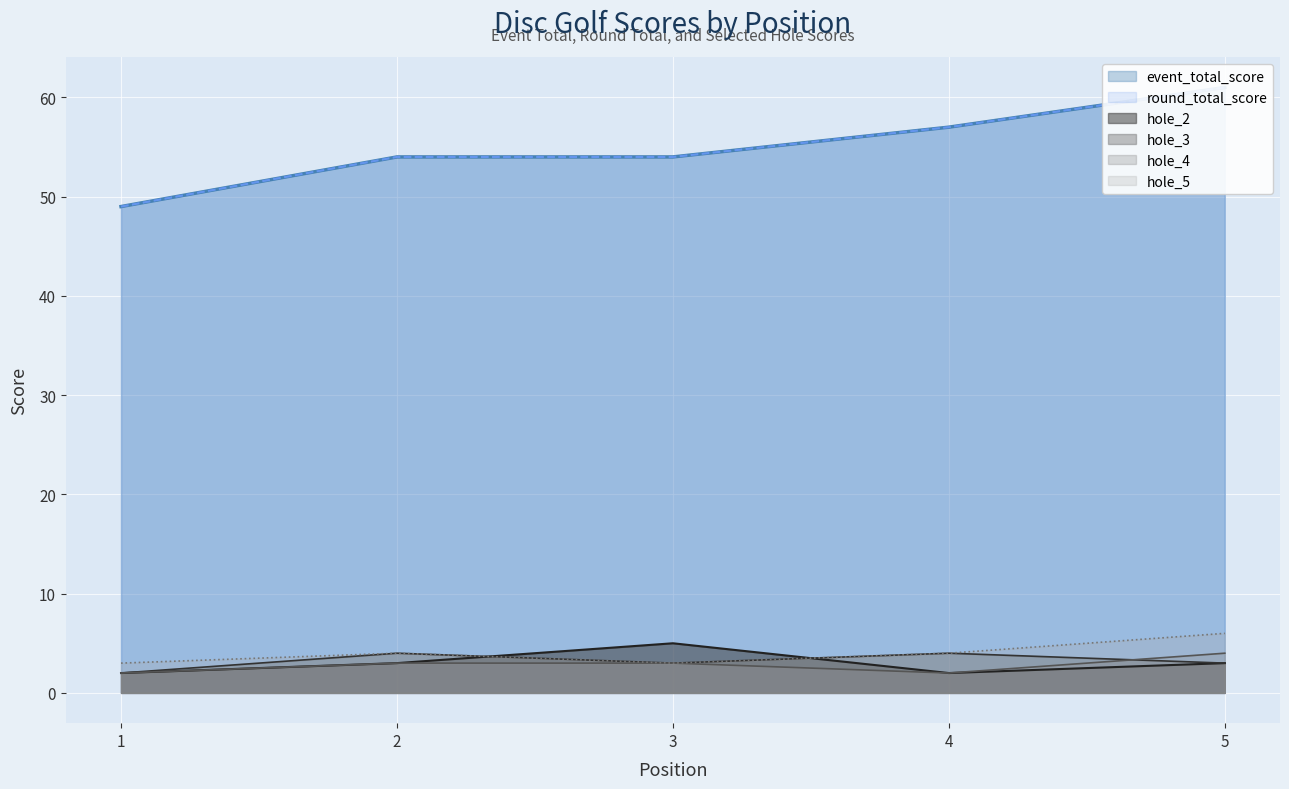

At which category does hole_3 reach its first local valley?

3